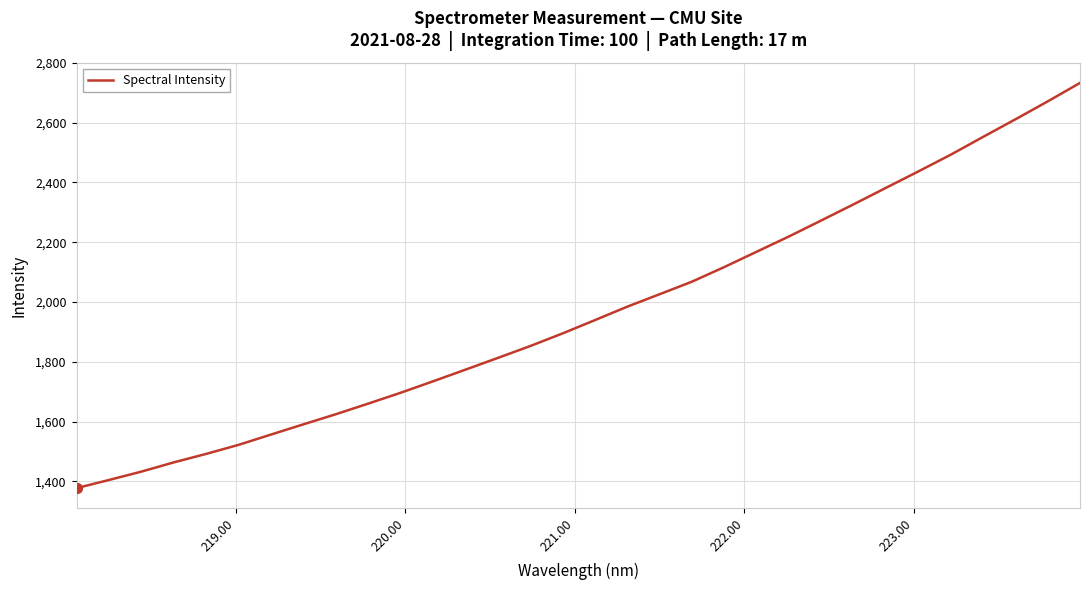

What is the minimum value shown in the chart?

1377.6